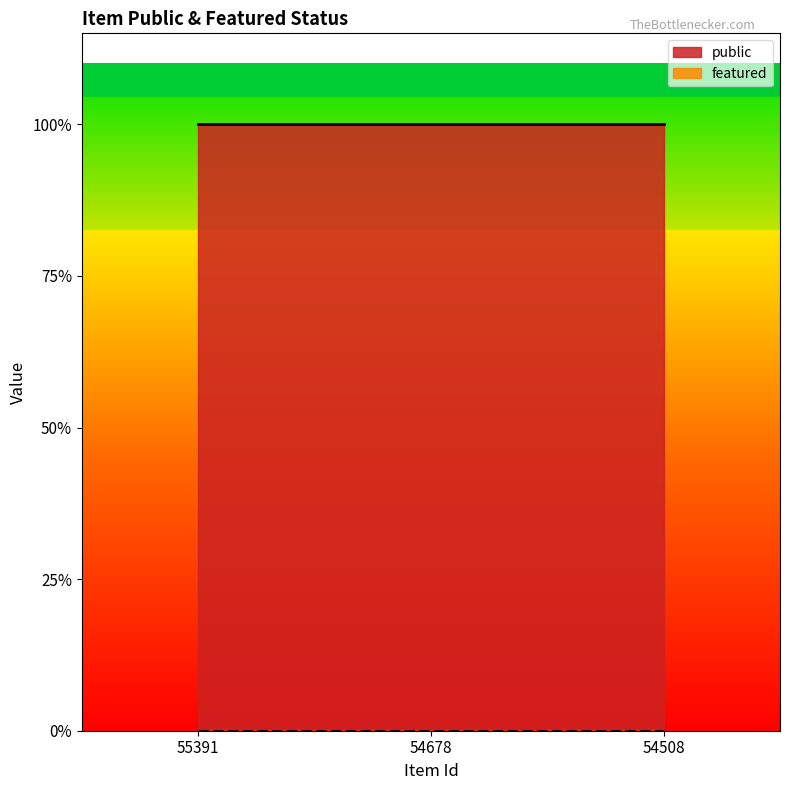

At which category is the sum across all series the highest?

55391